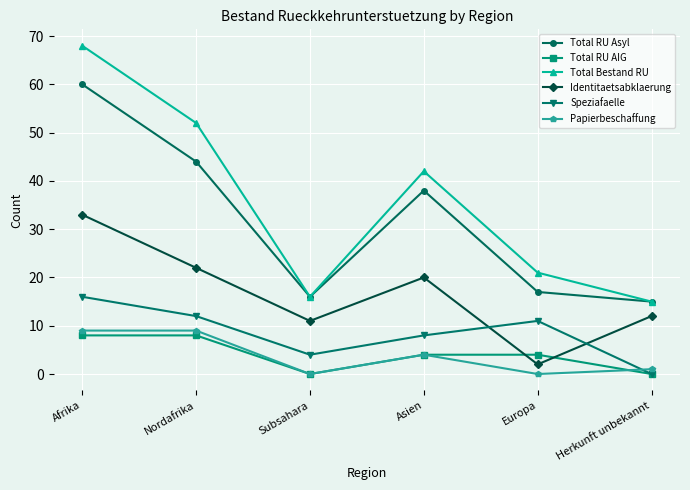

At which category does the chart reach its peak across all series?

Afrika